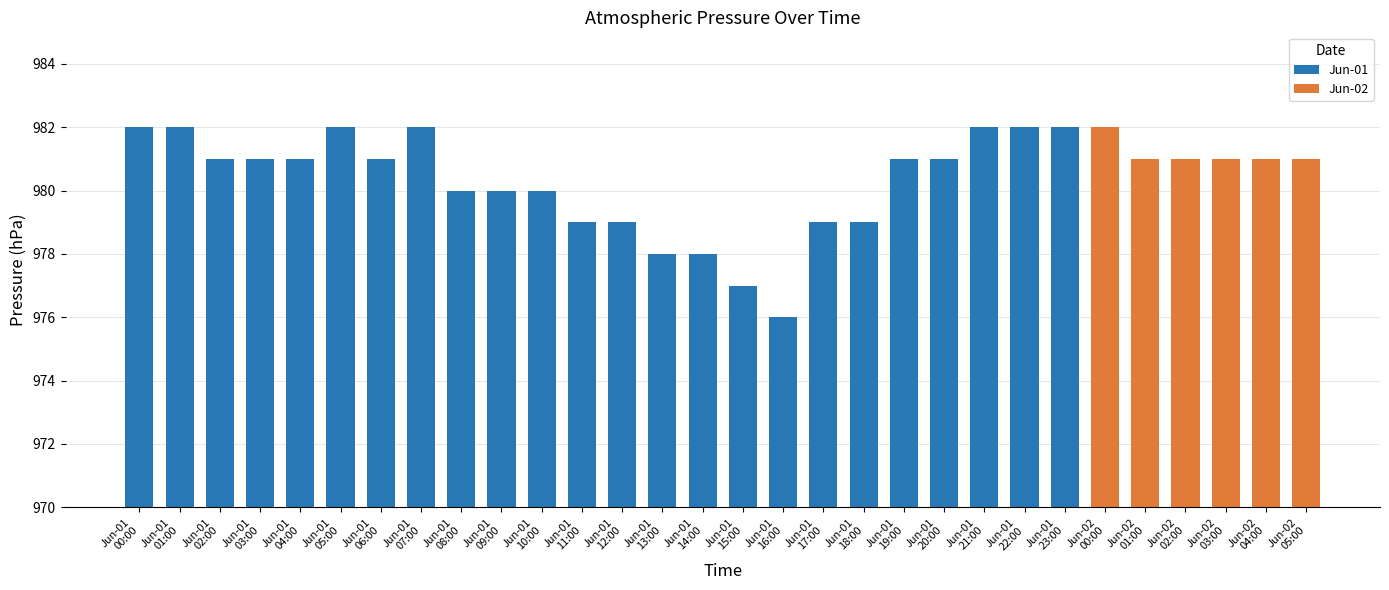

At which label does the data first exceed 981?

Jun-01
00:00